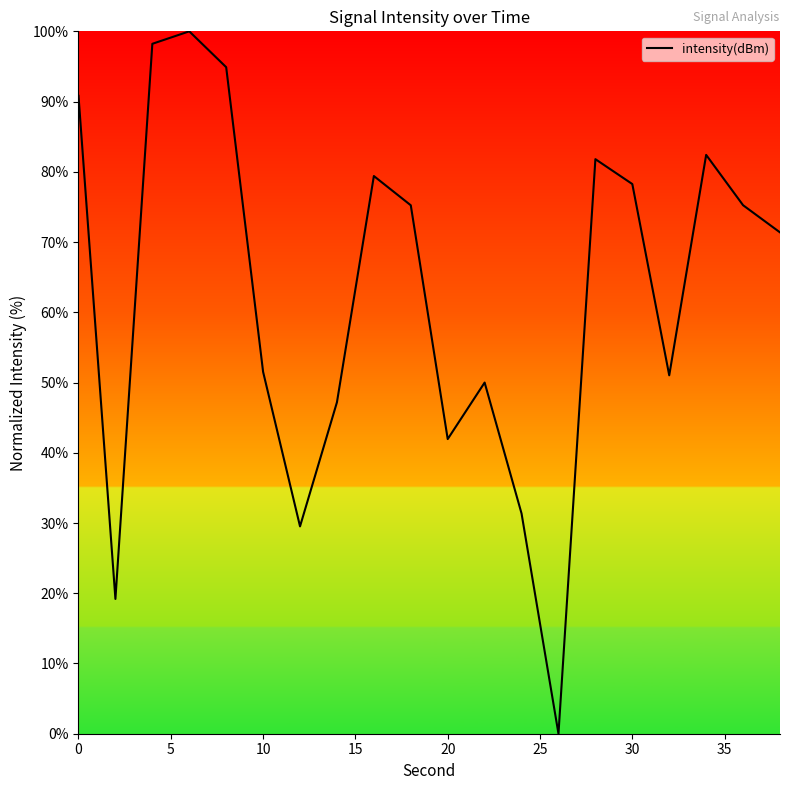

What is the difference between the maximum and minimum values?

100.0